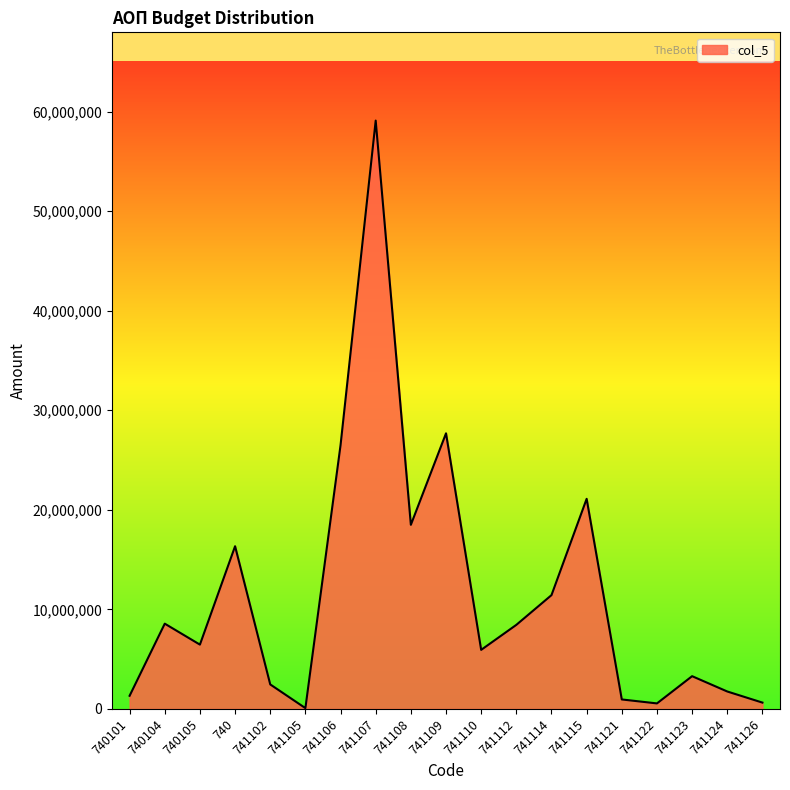

Where is the first local minimum?

740105